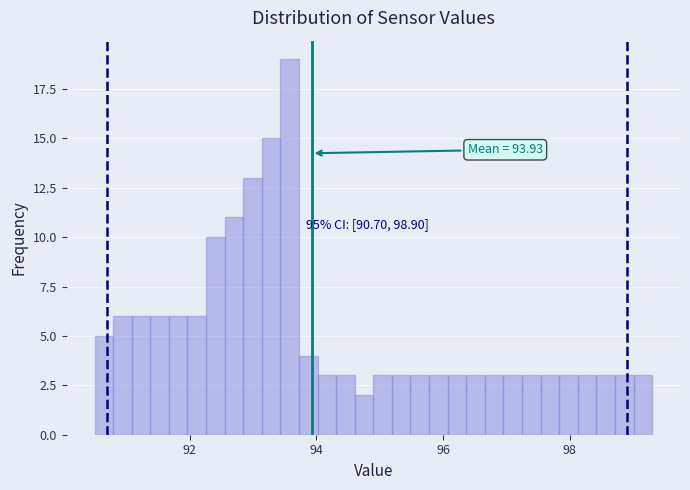

Read against the x-axis, roughly where is the centre of the tallest bar?

93.6